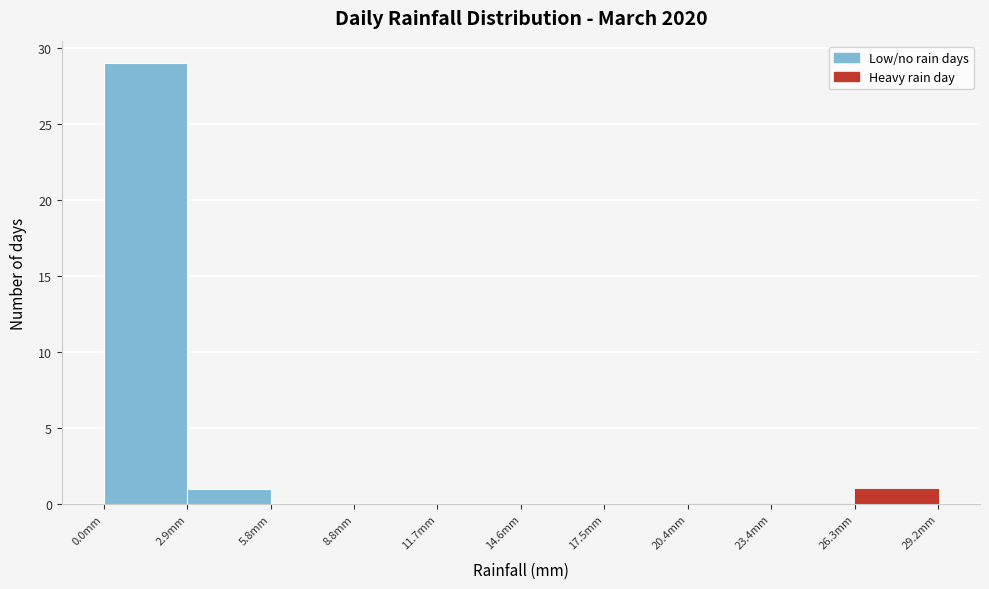

Reading left to right, list every bar in this chart as the range it spans on the x-axis followed by its height. Neither the bar edges nor the heights are printed on the chart, so give them approximately, as read against the axes.

0.0 to 3.0: 29
3.0 to 6.0: 1
6.0 to 9.0: 0
9.0 to 11.5: 0
11.5 to 14.5: 0
14.5 to 17.5: 0
17.5 to 20.5: 0
20.5 to 23.5: 0
23.5 to 26.5: 0
26.5 to 29.0: 1